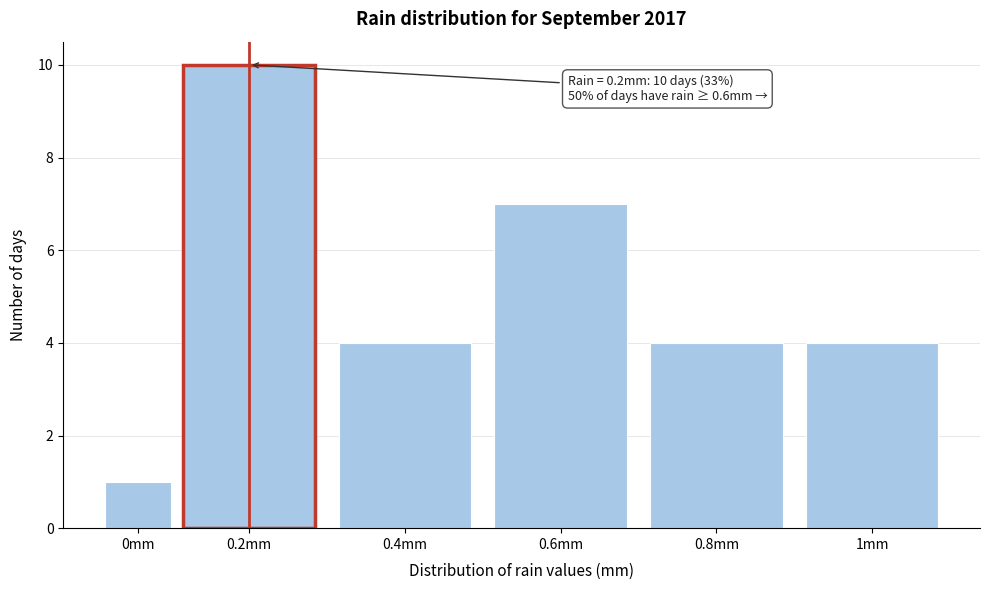

Reading right to left, list all the values displayed in this chart.

4	4	7	4	10	1